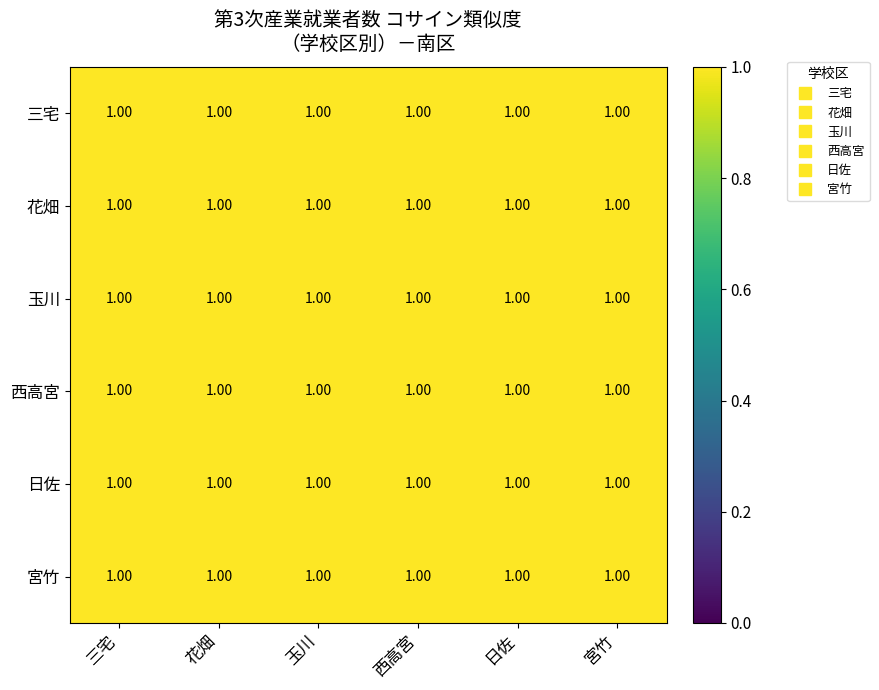

What is the sum of all 花畑 values?

6.0